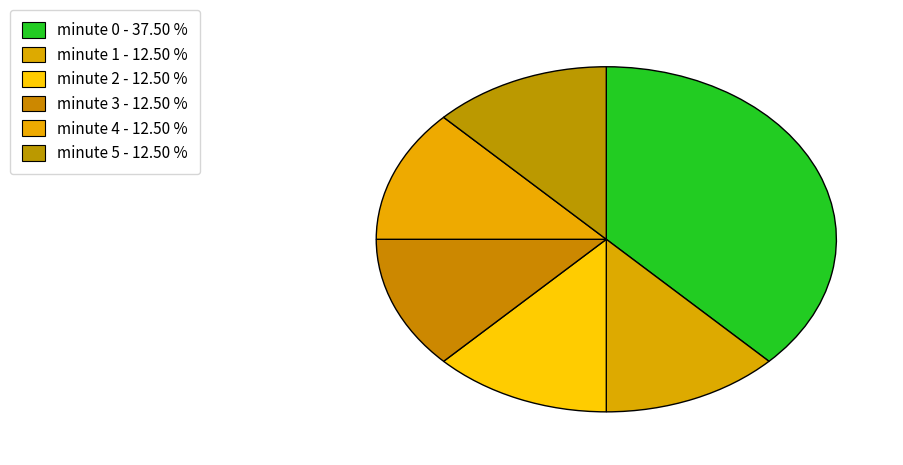

To the nearest percent, what is the difference between the minute 5 and minute 0 slice percentages?

25%